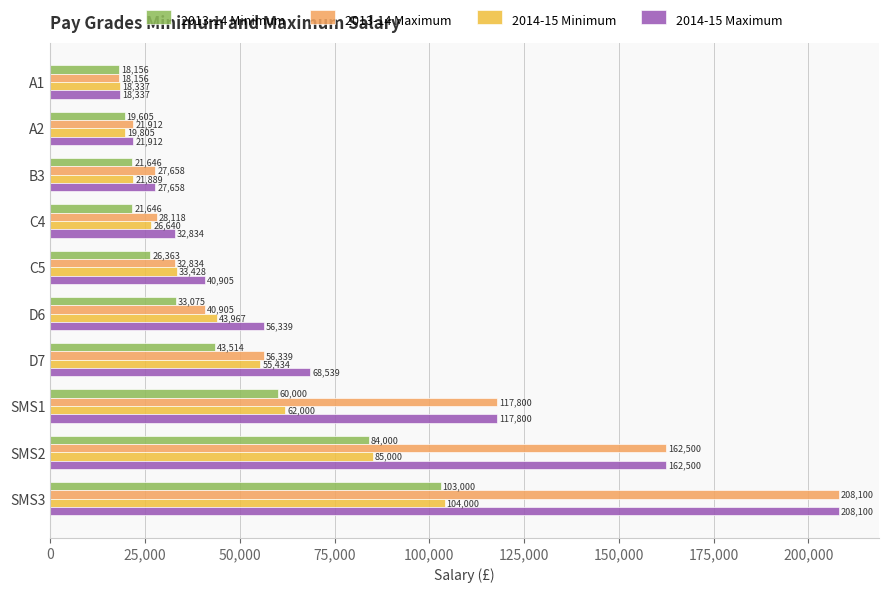

What is the average value of the 2014-15 Minimum series?

47050